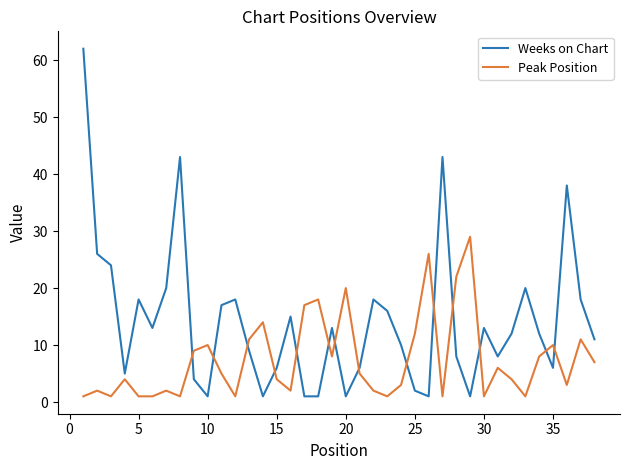

Which series has the largest range (max minus min)?

Weeks on Chart